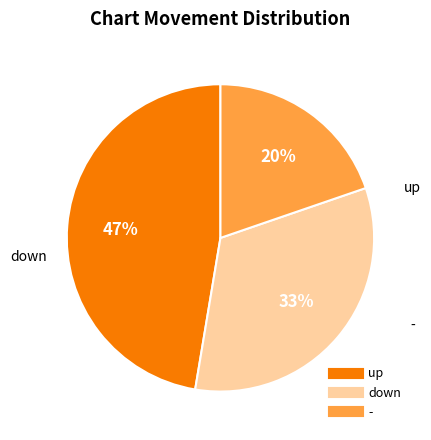

How many slices are in this pie chart?

3